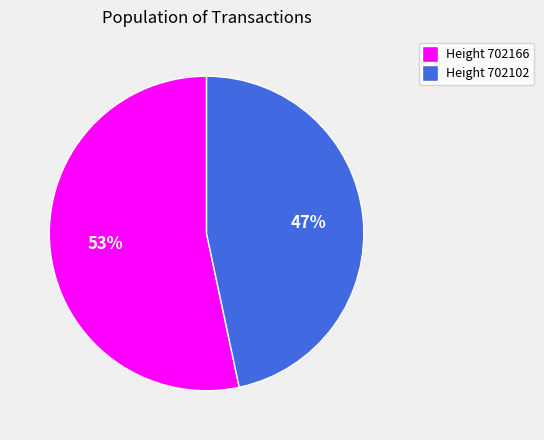

Is there any slice that represents more than half of the pie?

Yes